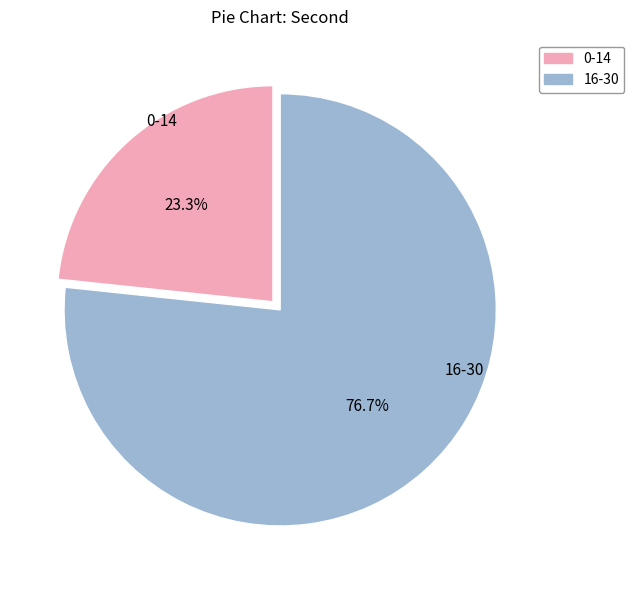

Is there a majority slice in this chart?

Yes